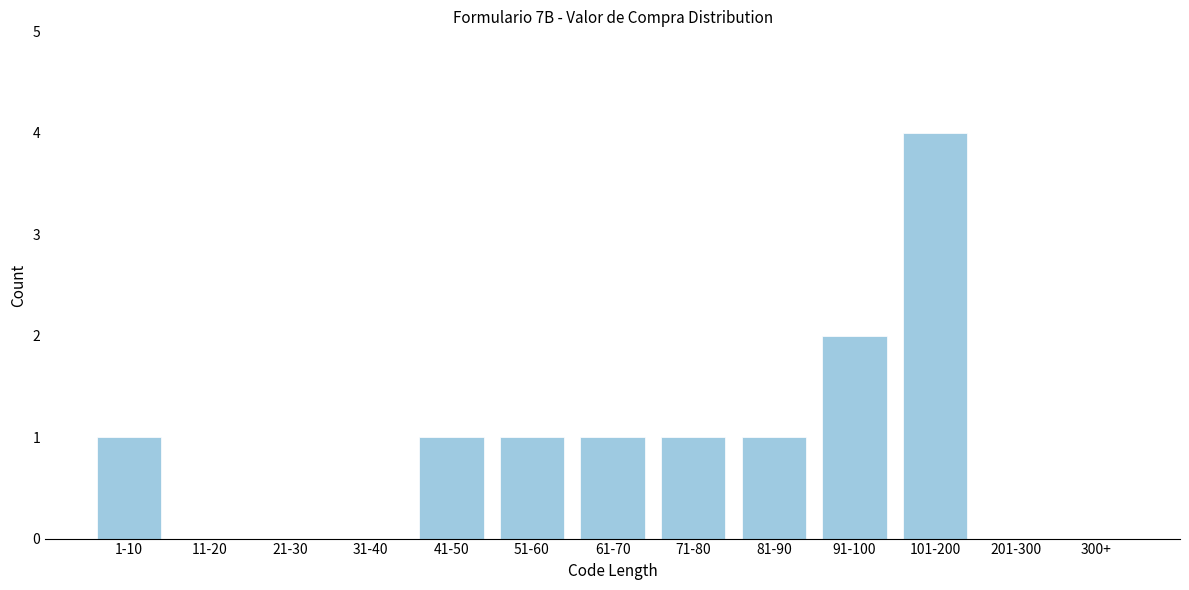

Reading left to right, transcribe all the data shown in this chart.

1-10=1	11-20=0	21-30=0	31-40=0	41-50=1	51-60=1	61-70=1	71-80=1	81-90=1	91-100=2	101-200=4	201-300=0	300+=0